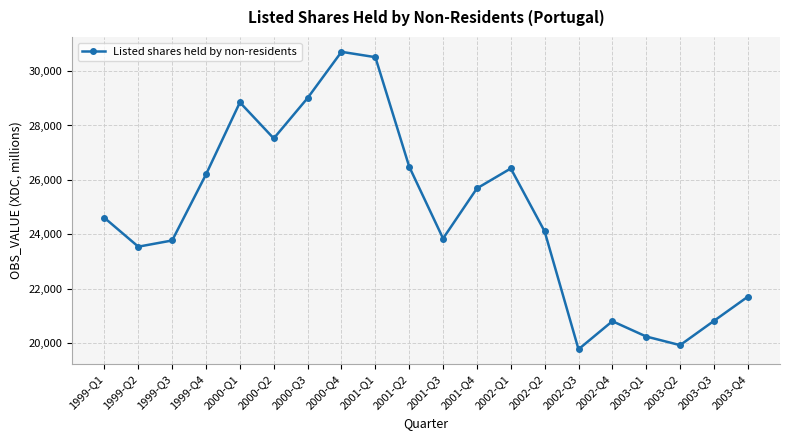

At which label is the value closest to 25242?

2001-Q4